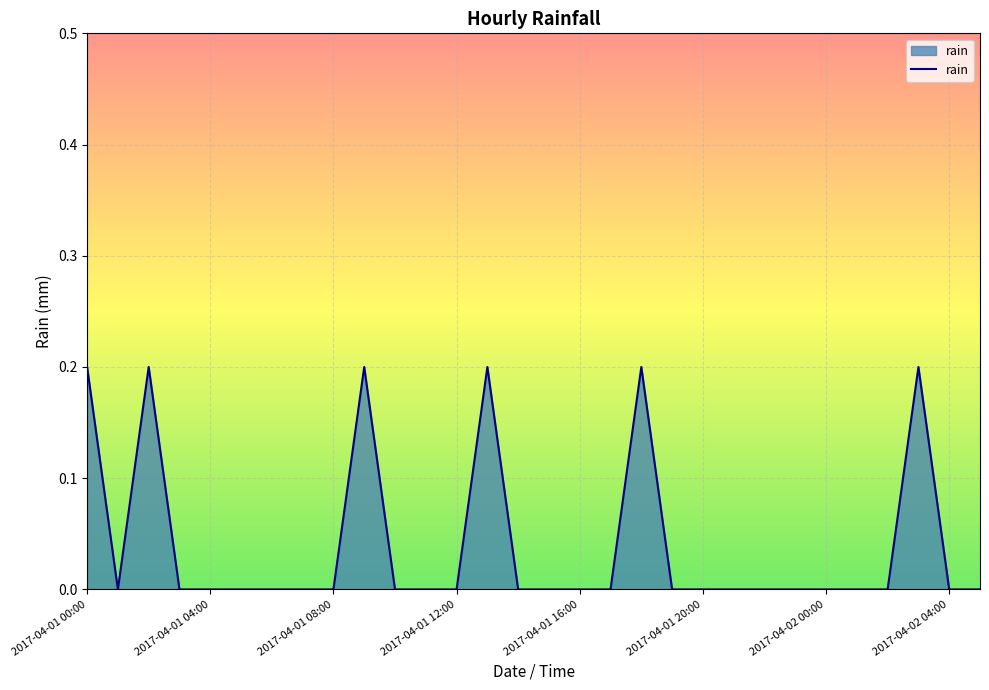

How many series are shown in this chart?

1